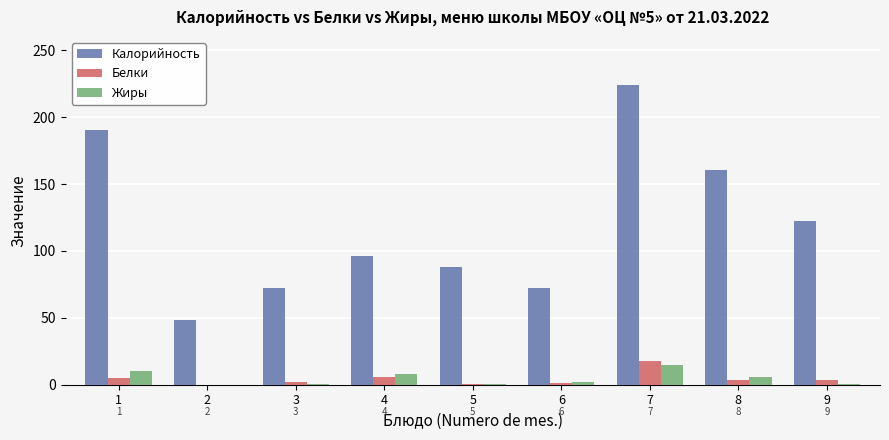

Is it true that Калорийность equals 53.7 at 5?

False